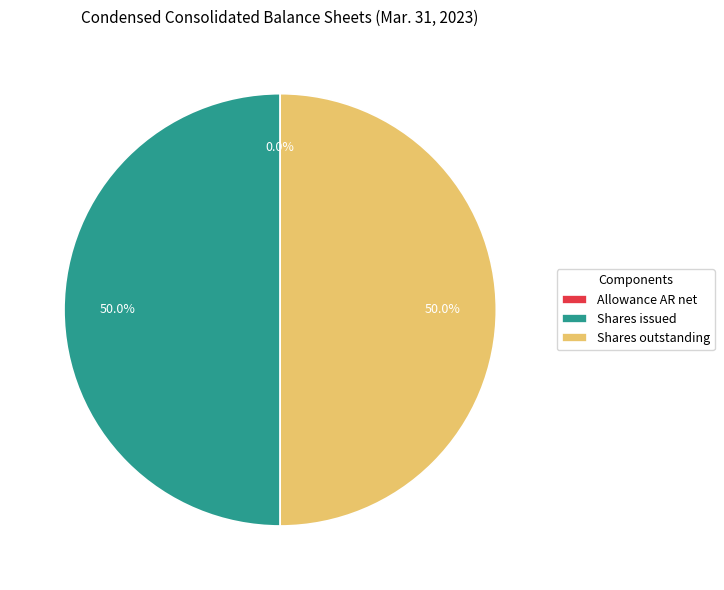

Approximately how many times larger is the value at Shares issued compared to Shares outstanding?

1.0